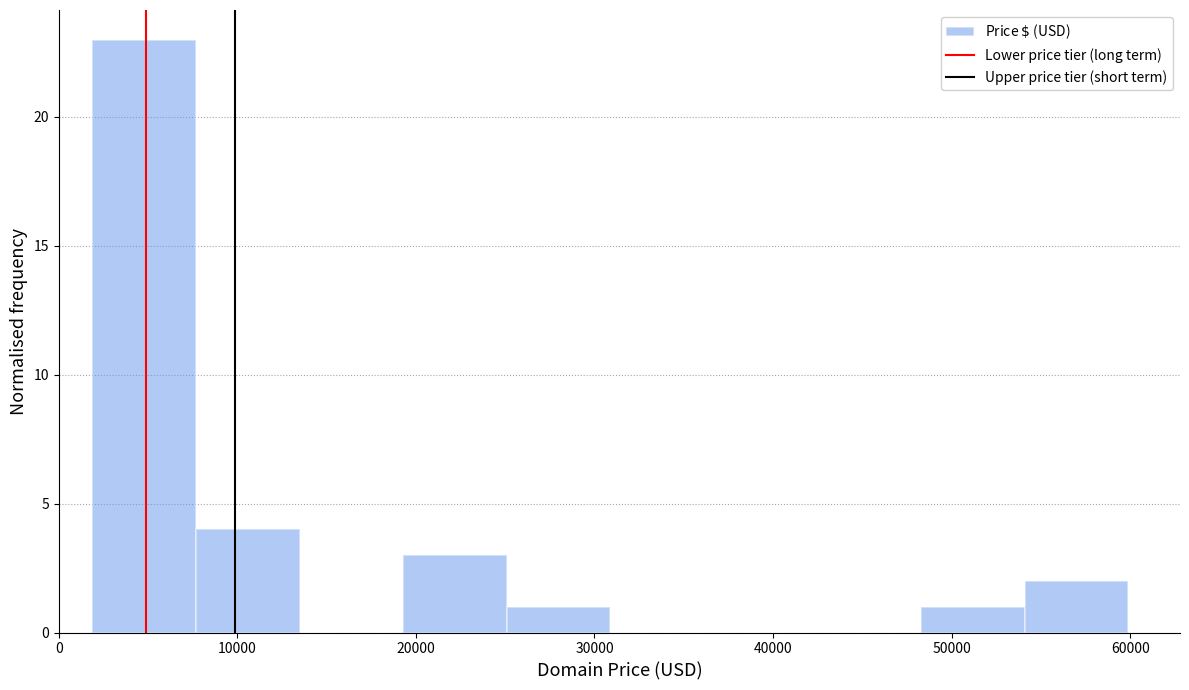

How tall is the bar that spans 8000 to 13000 on the x-axis? Neither the bar edges nor the heights are printed on the chart, so give them approximately, as read against the axes.

4